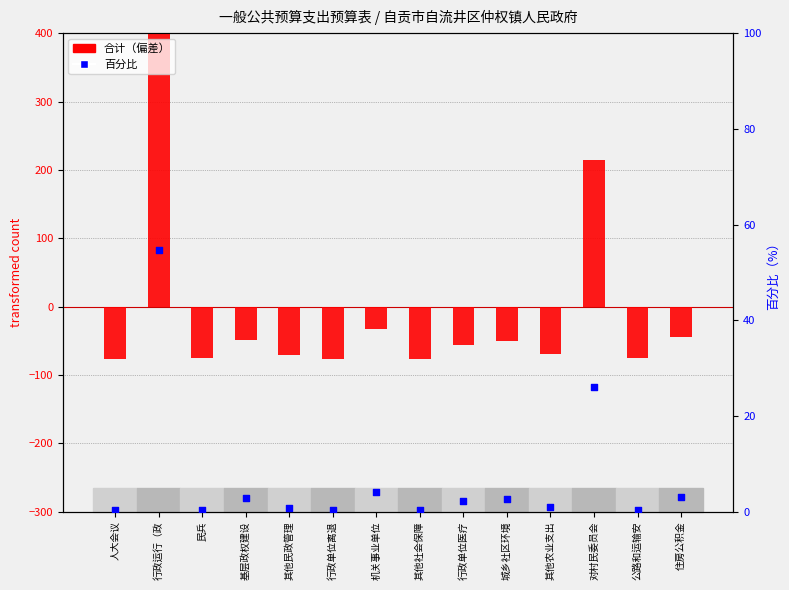

Which series has the largest Y range (max minus min)?

合计（偏差）